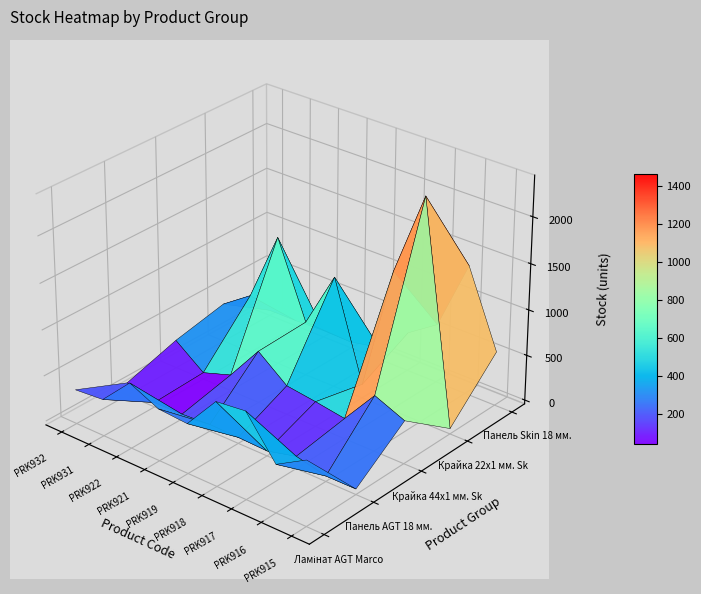

Which has a higher value, PRK931 or PRK915?

PRK915